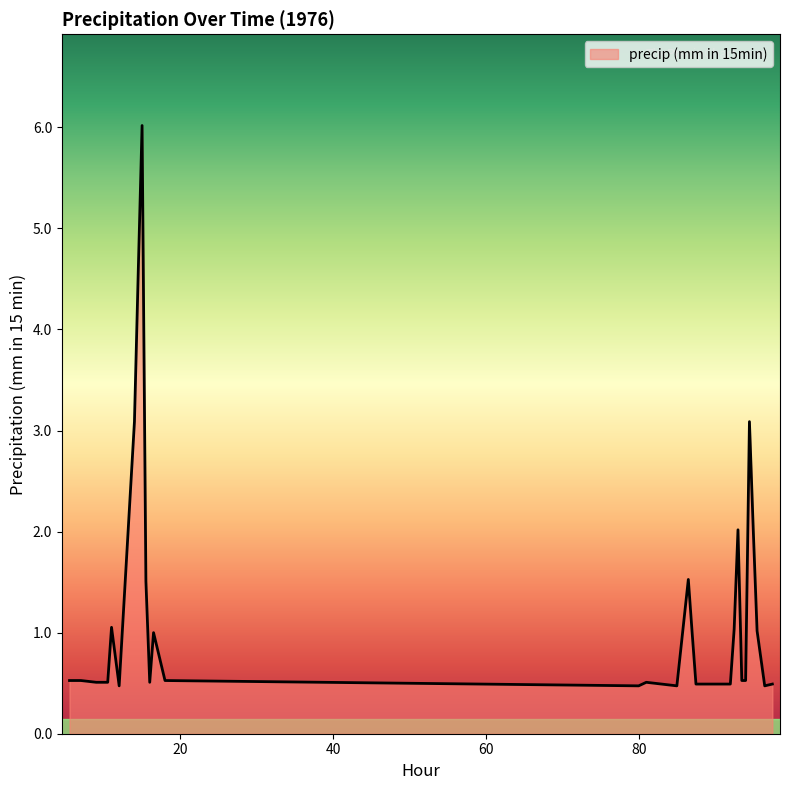

Does the chart display data point markers on the line(s)?

No